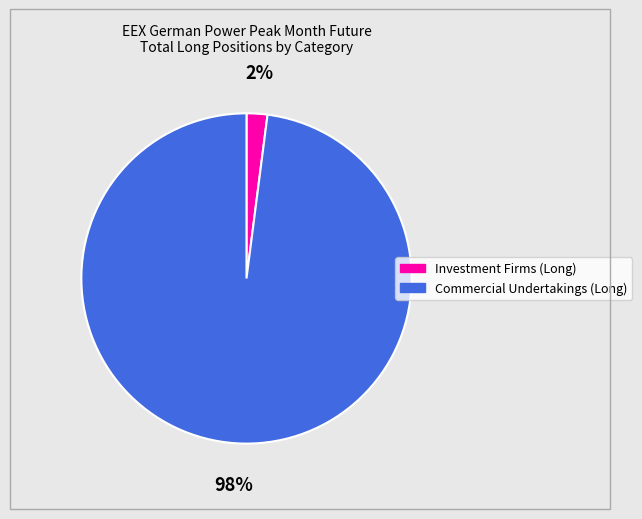

To the nearest percent, what is the difference between the largest and smallest slice percentages?

96%